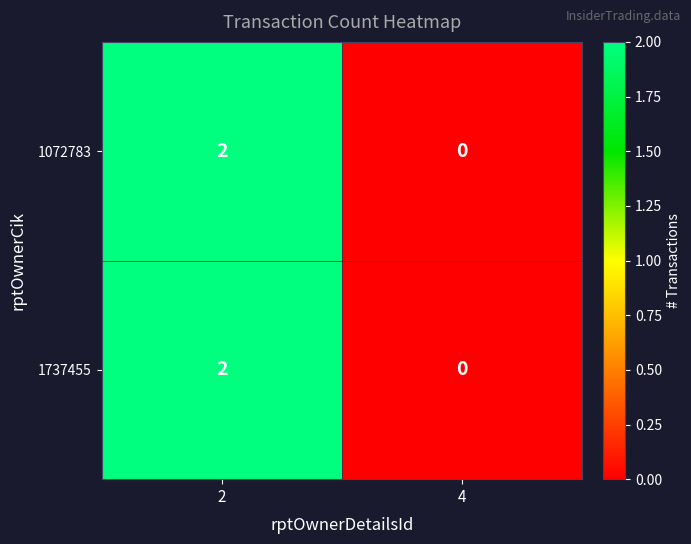

The value of 1737455 at 2 is 1. True or false?

False